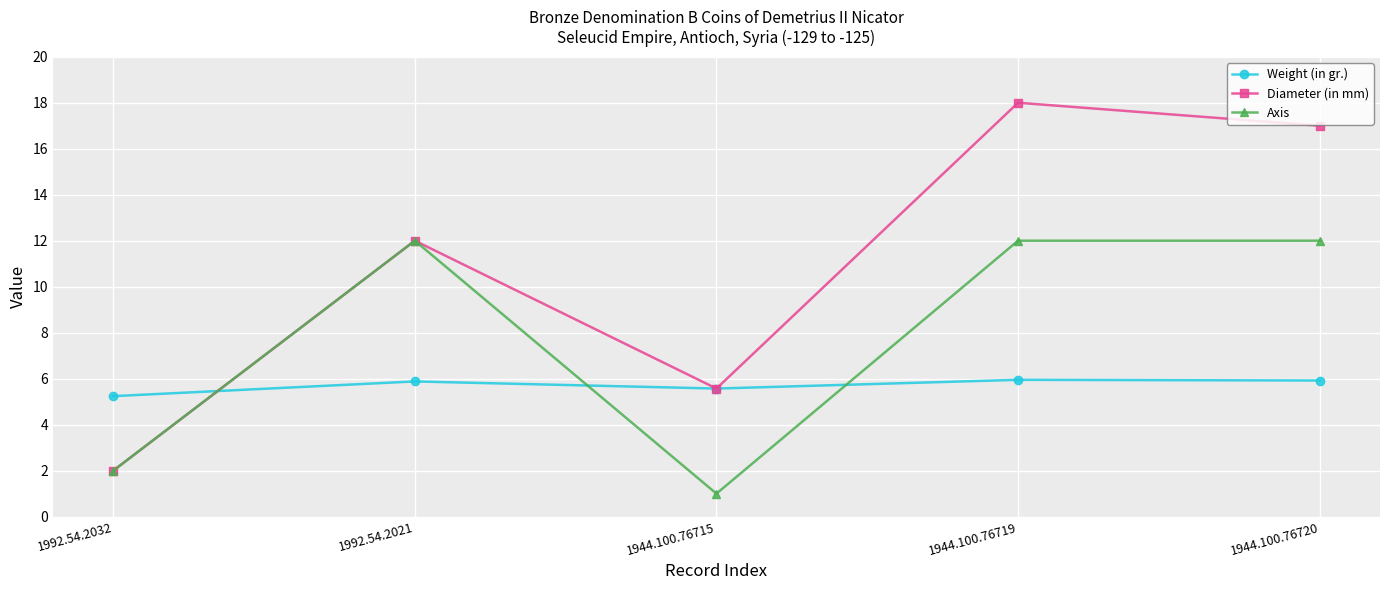

True or false: Axis has a value of 2.9 at 1992.54.2021.

False